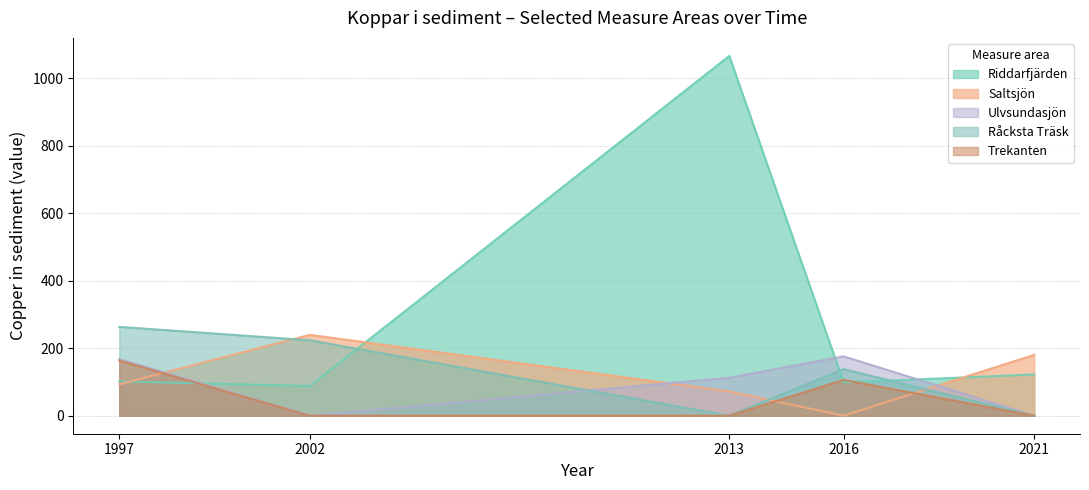

Reading left to right, what are all the values shown in this chart?

Riddarfjärden: 1997=101.7	2002=88.2	2013=1066.5	2016=98.8	2021=122.3
Saltsjön: 1997=93.2	2002=239.7	2013=72.1	2016=0.0	2021=180.8
Ulvsundasjön: 1997=168.2	2002=0.0	2013=112.6	2016=176.0	2021=0.0
Råcksta Träsk: 1997=263.4	2002=223.6	2013=0.0	2016=138.1	2021=0.0
Trekanten: 1997=163.5	2002=0.0	2013=0.0	2016=106.1	2021=0.0